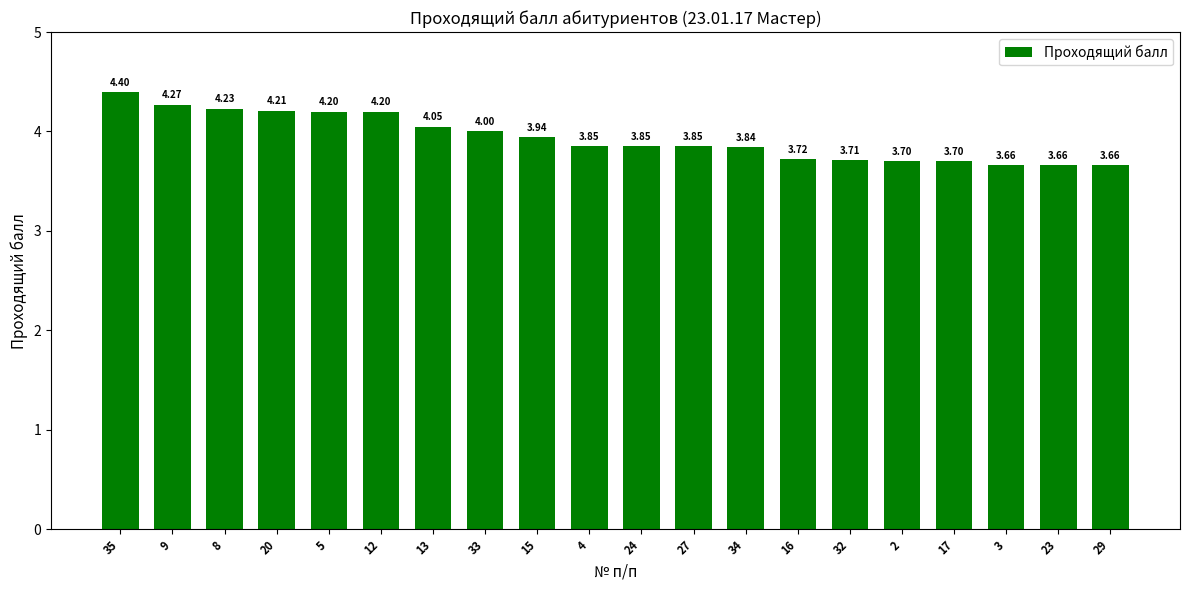

What is the difference between the maximum and minimum values?

0.7